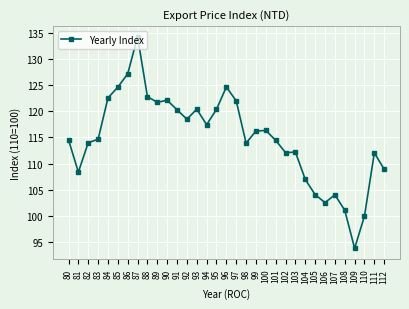

What is the smallest value displayed?

93.8